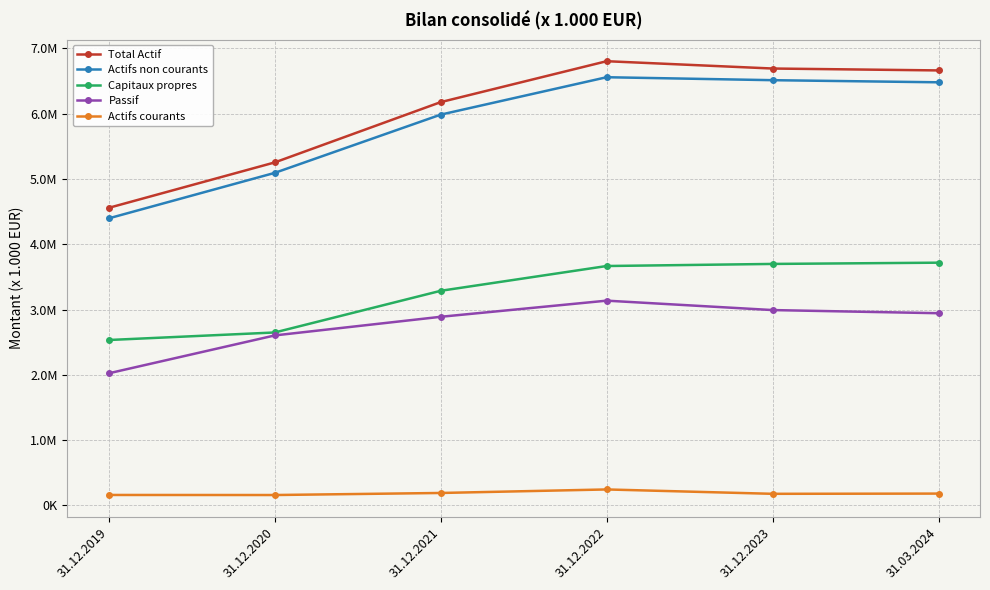

Which series has the largest range (max minus min)?

Total Actif